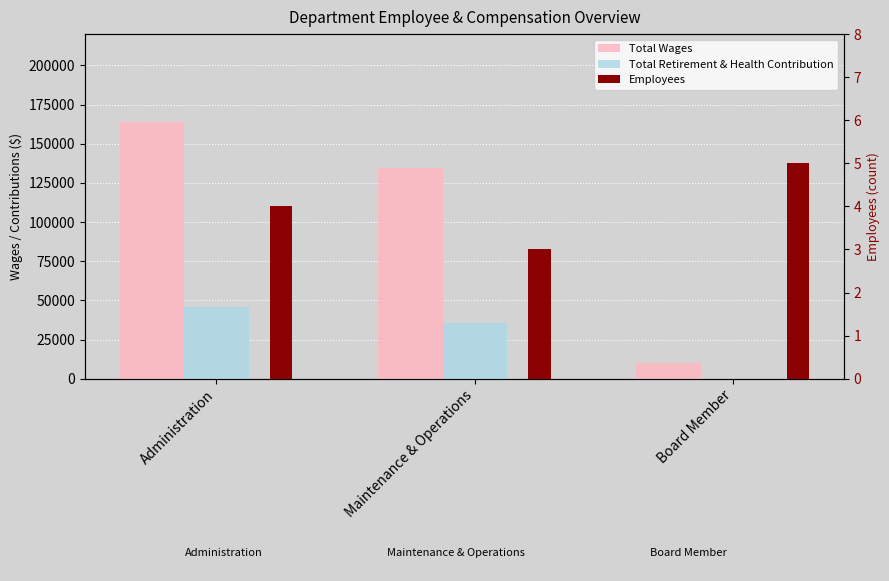

What is the spread (max minus min) of values at Board Member?

9850